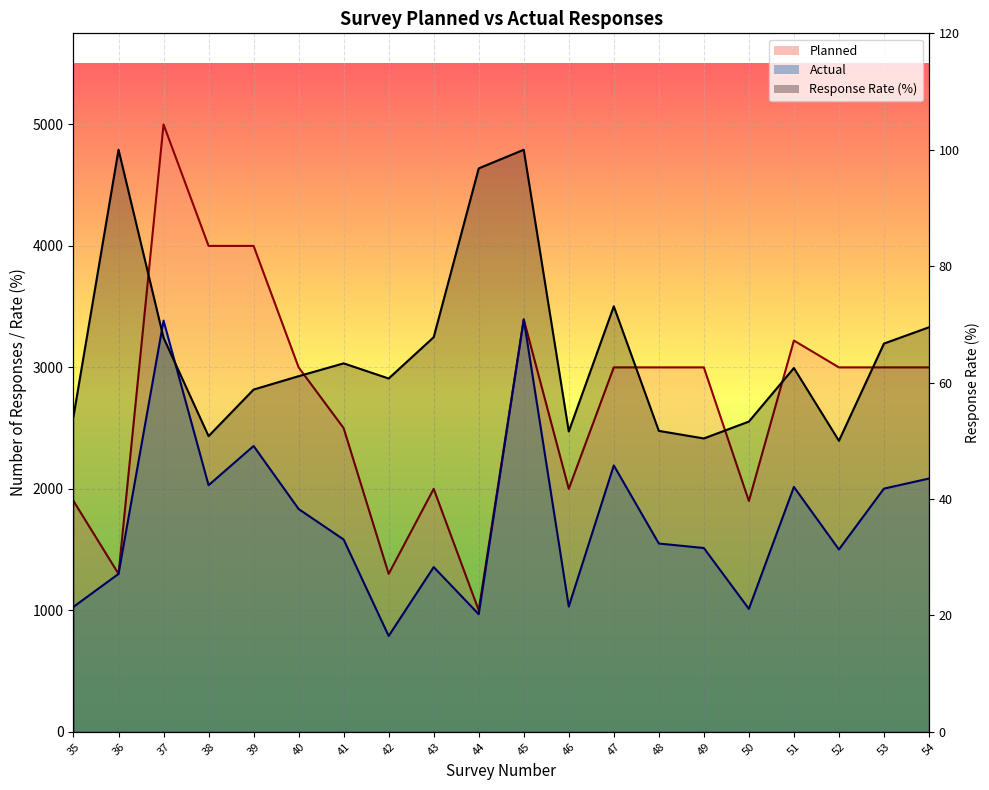

Is it true that Actual equals 1834.0 at 40?

True